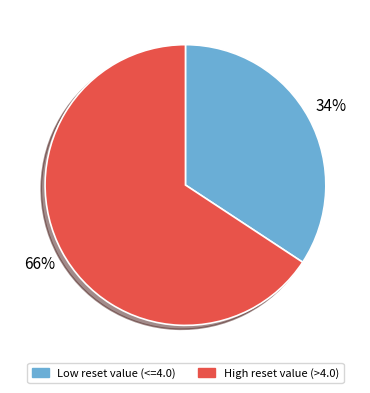

Is the sum of High reset value (>4.0) and Low reset value (<=4.0) greater than half?

Yes